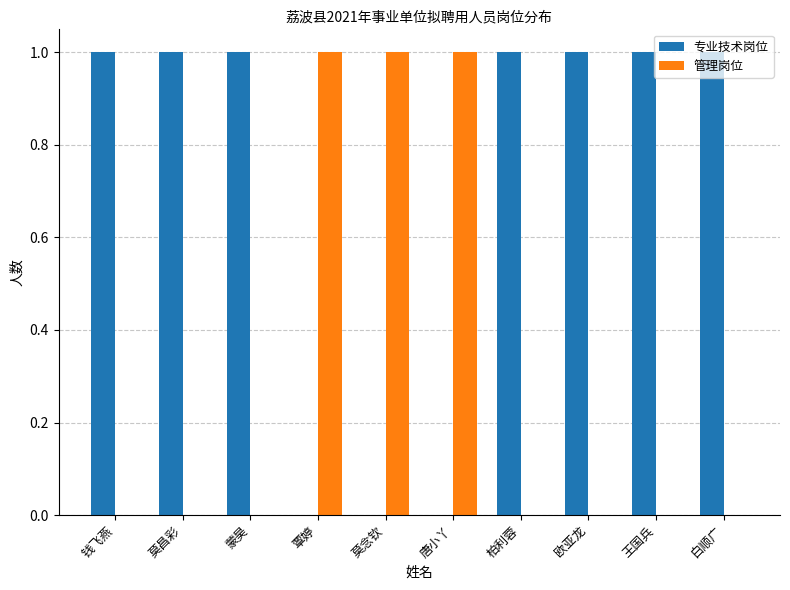

The 管理岗位 series shows 1 at 覃婷. True or false?

True